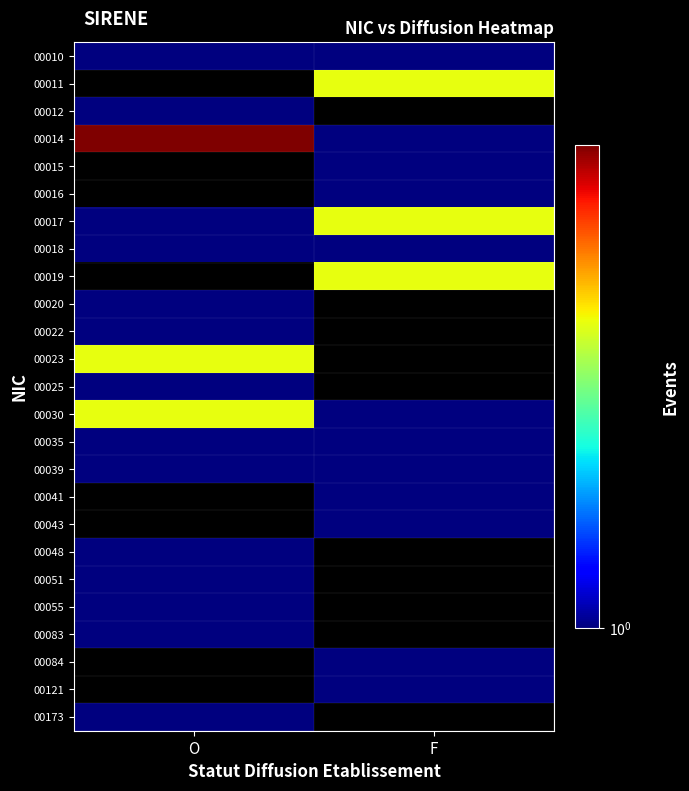

Rank the series by their average value, from lowest to highest.

00010, 00011, 00012, 00018, 00014, 00015, 00016, 00035, 00017, 00019, 00020, 00022, 00023, 00025, 00039, 00030, 00041, 00043, 00048, 00051, 00055, 00083, 00084, 00121, 00173